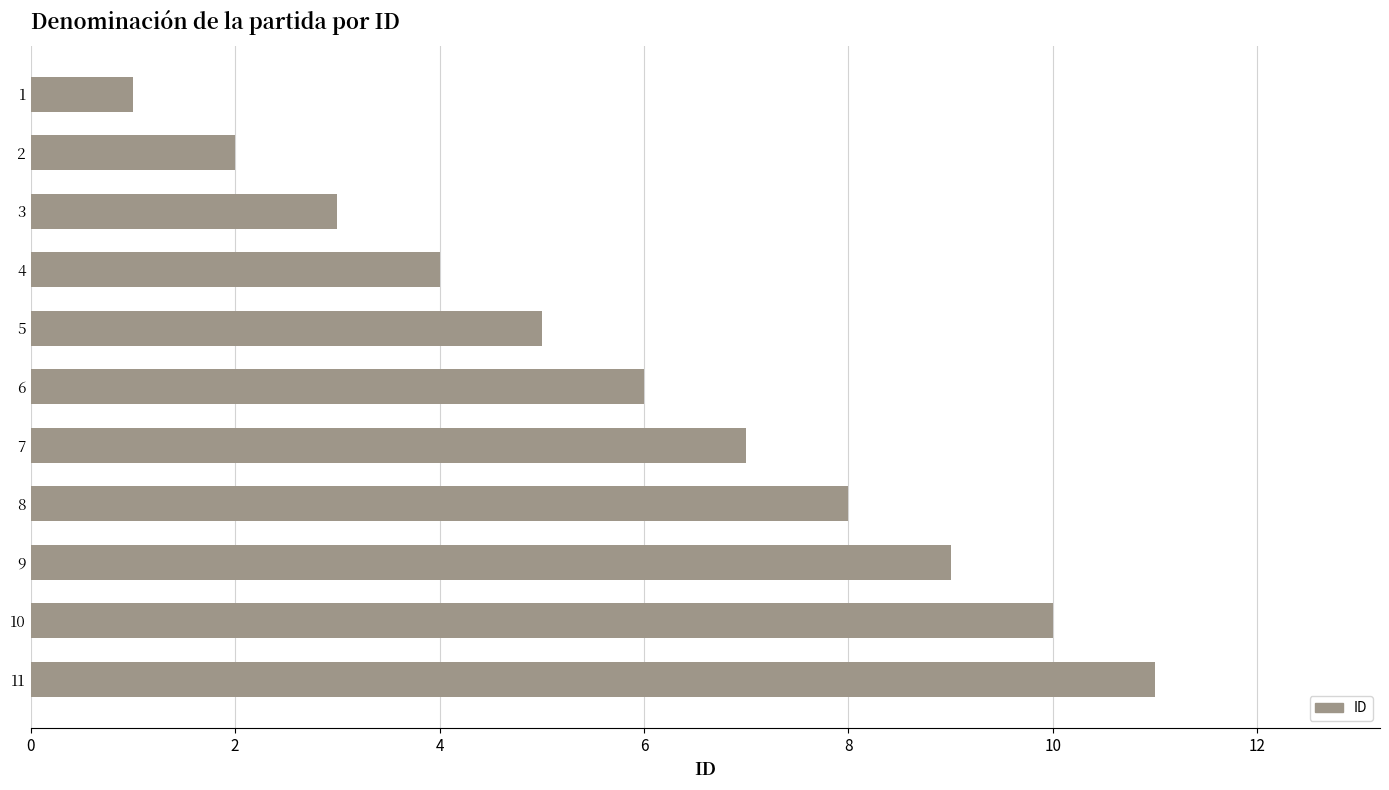

The value at 2 is 3. True or false?

False